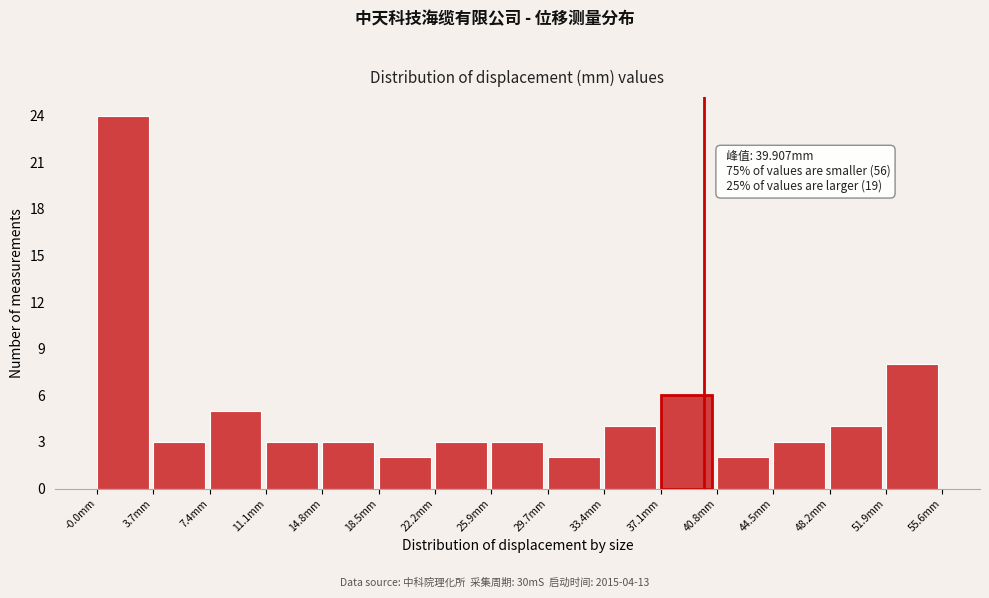

Which range on the x-axis has the tallest bar?

0.0 to 3.5